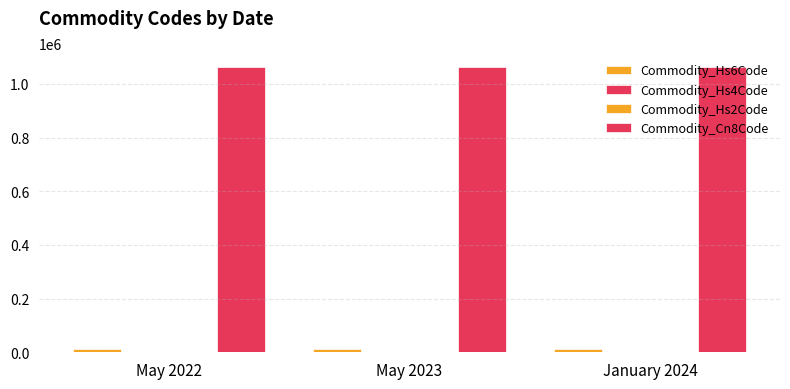

What is the sum of the Commodity_Hs2Code values at January 2024 and May 2023?

2